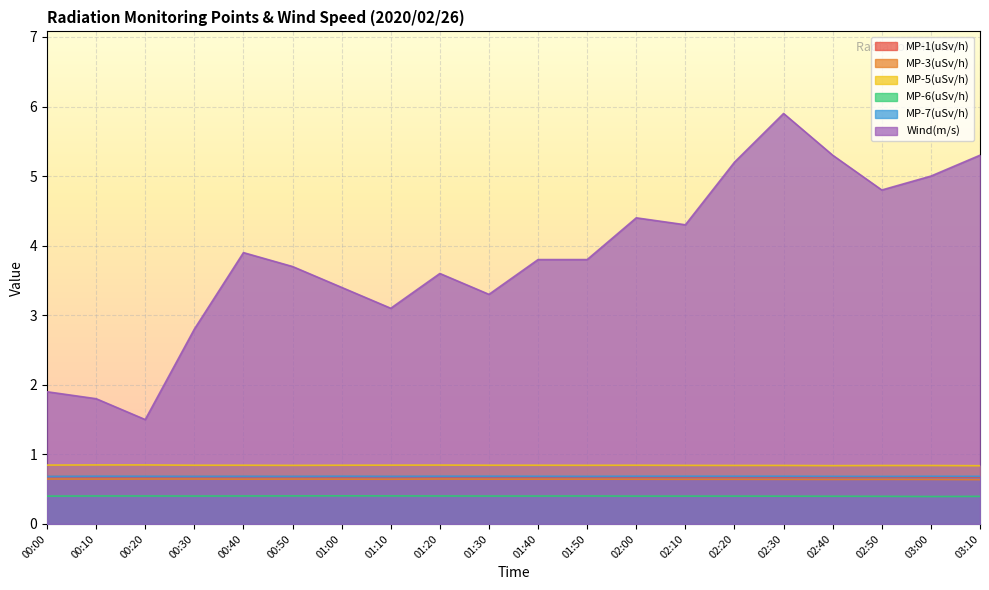

What position from the right is 02:50?

3